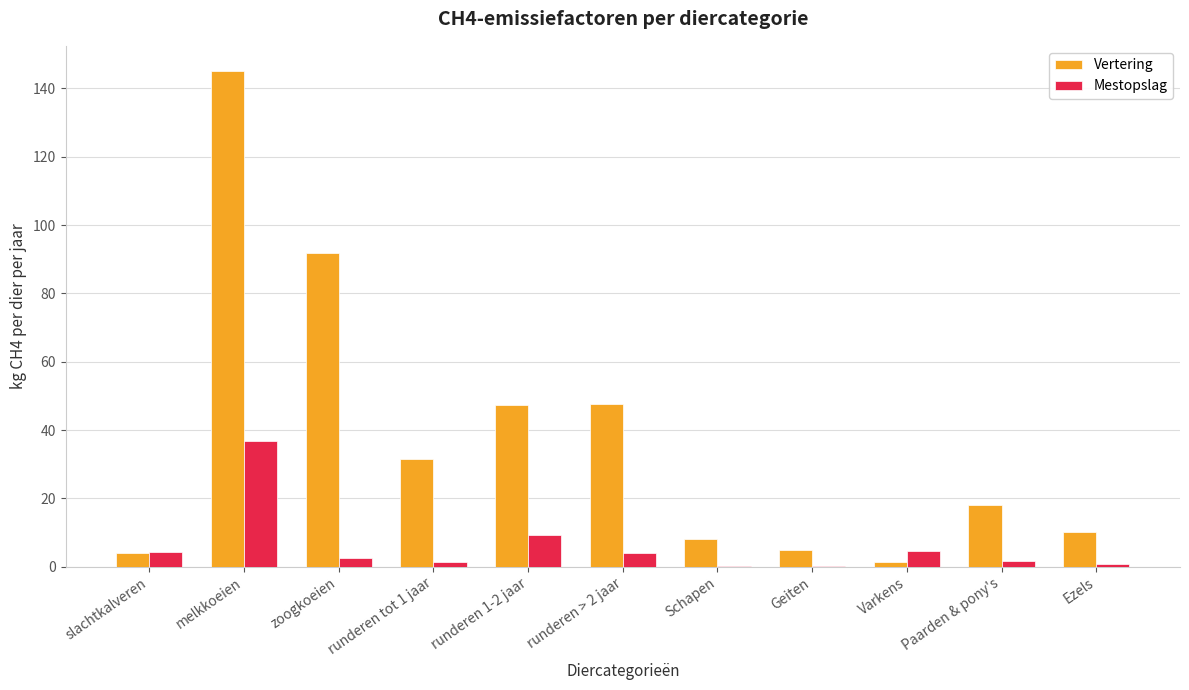

What is the sum of all Mestopslag values?

65.3